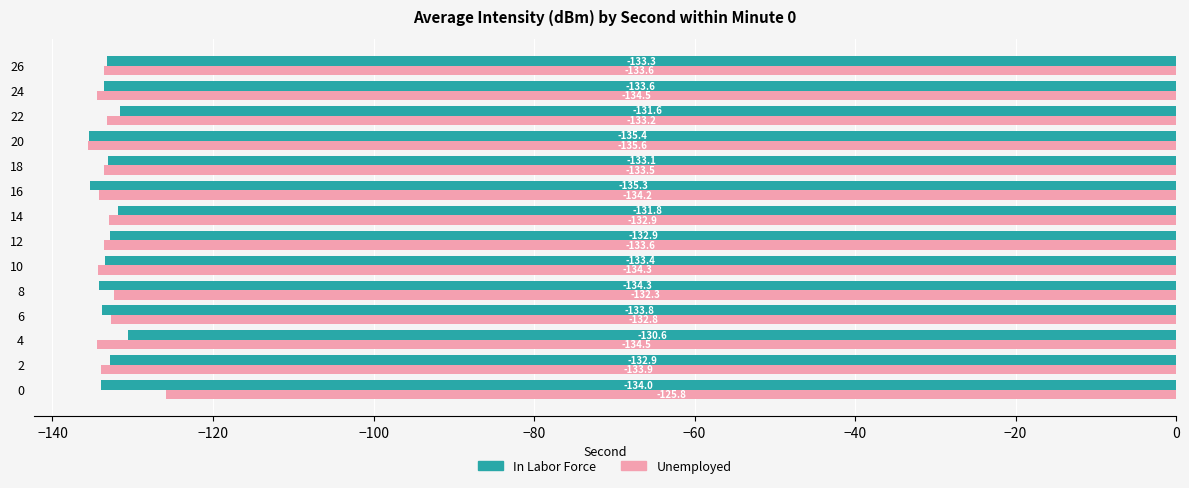

Where is Unemployed nearest to the value -130?

8